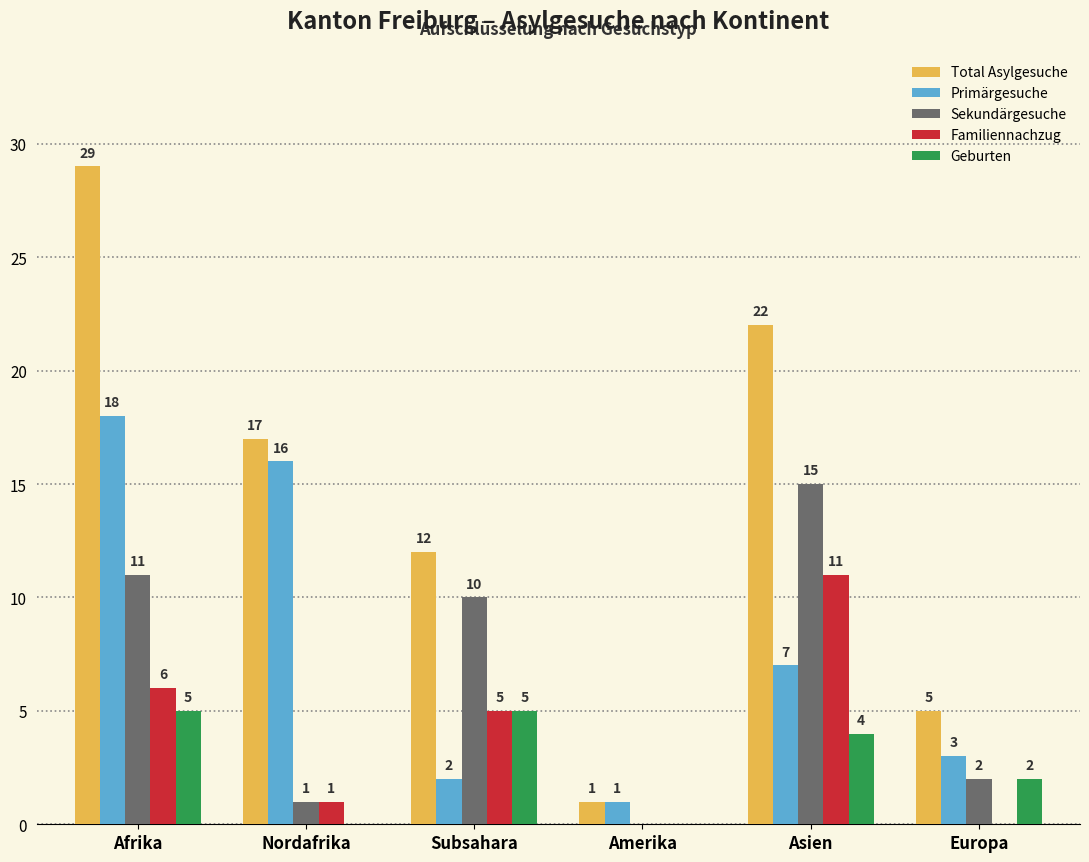

Read the Sekundärgesuche value at Asien.

15